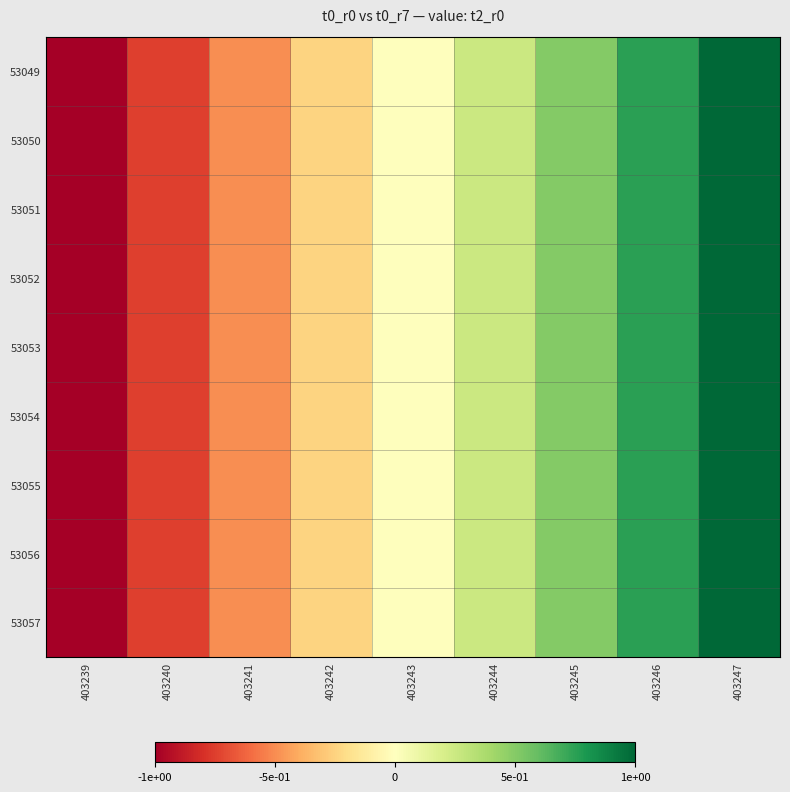

What is the difference between the 53052 values at 403240 and 403246?

1.5